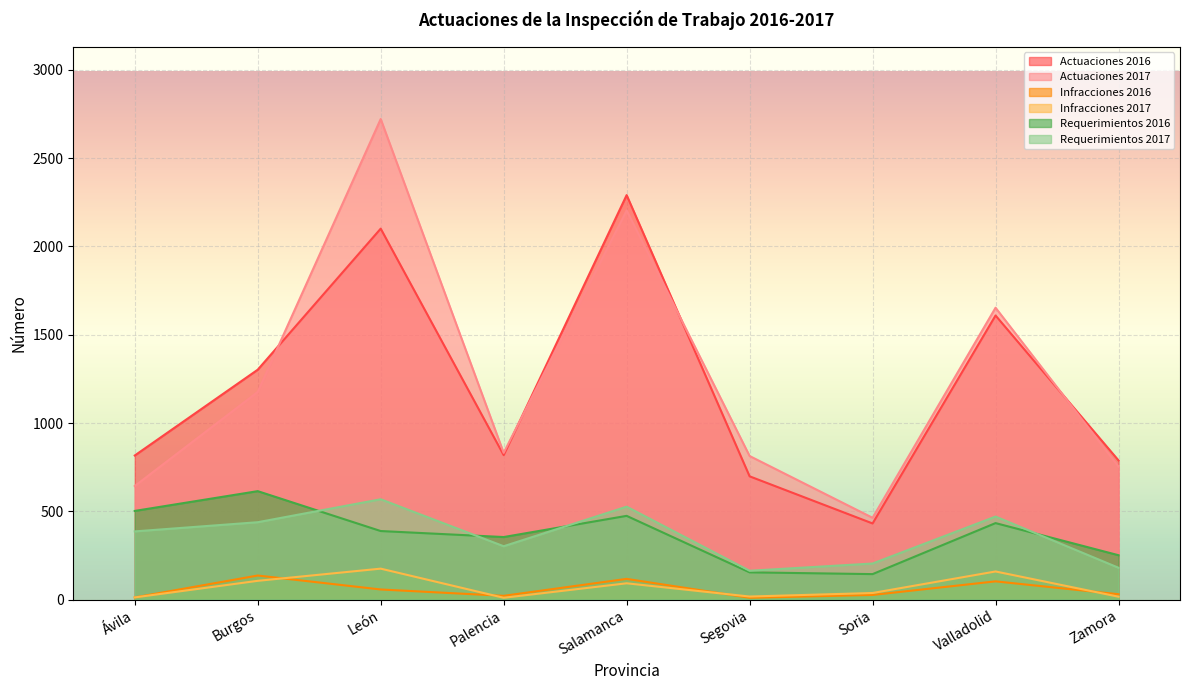

At which label does Actuaciones 2016 reach its peak?

Salamanca